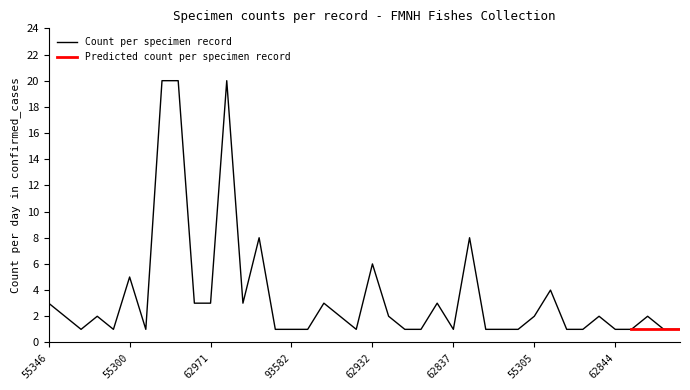

Reading left to right, extract all data points from this chart.

3	2	1	2	1	5	1	20	20	3	3	20	3	8	1	1	1	3	2	1	6	2	1	1	3	1	8	1	1	1	2	4	1	1	2	1	1	2	1	1